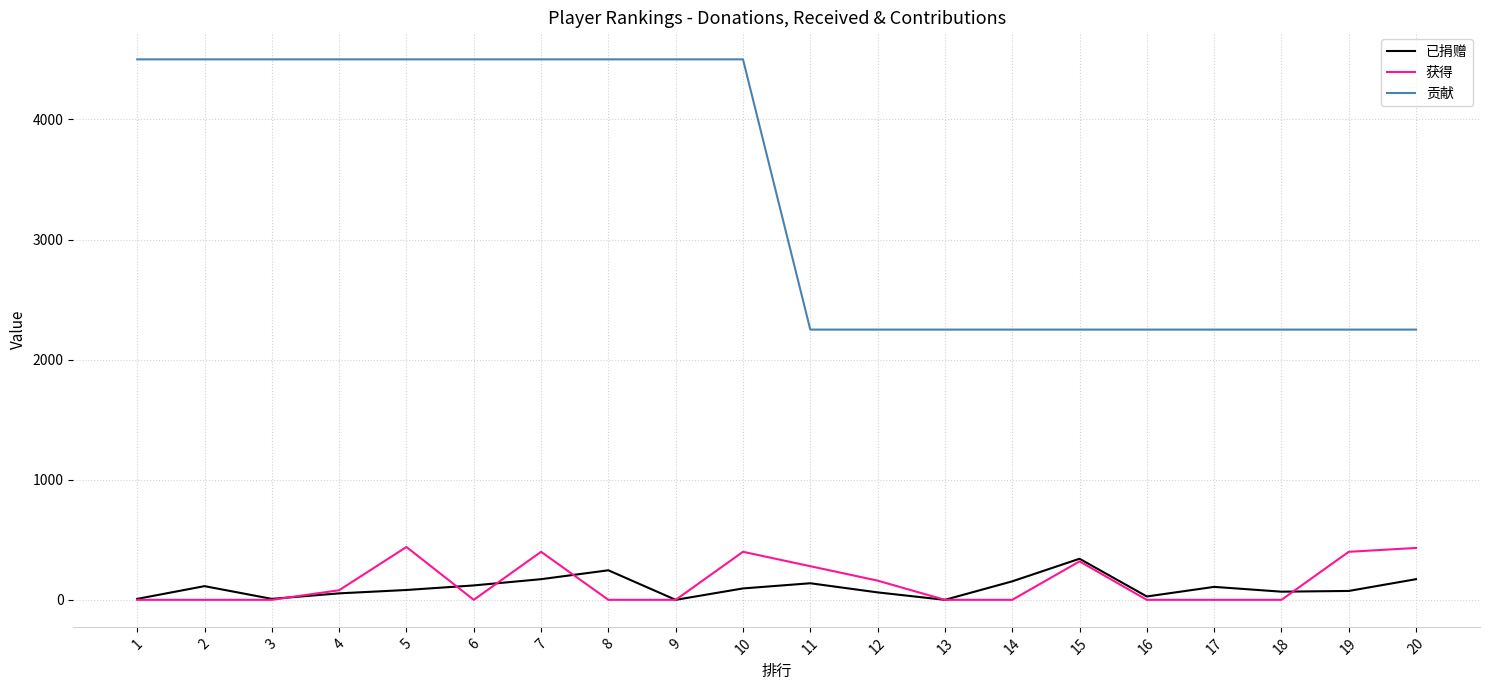

What is the difference between the highest and lowest values at 11?

2112